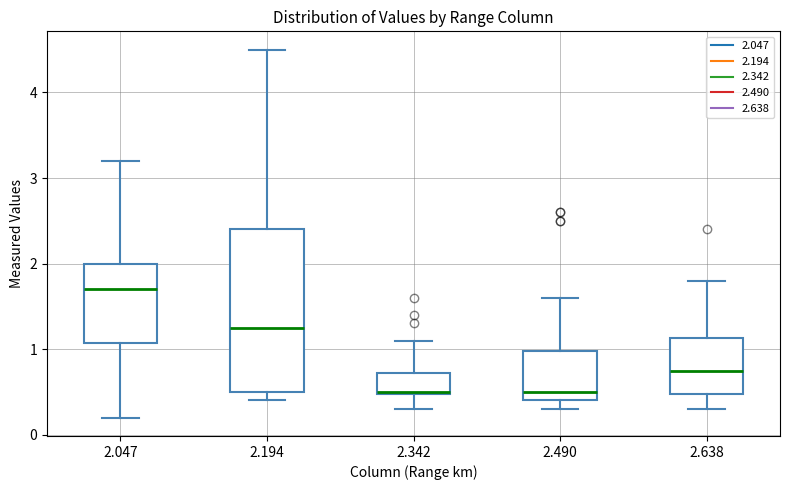

Reading left to right, transcribe this box plot: for each box, give where its median line is, the range the box spans, and where its two whiskers end, as read against the y-axis. The values are not printed on the chart, so give them approximately, as read against the axis.

2.047: median 1.7, box 1.1 to 2.0, whiskers 0.2 to 3.2
2.194: median 1.3, box 0.5 to 2.4, whiskers 0.4 to 4.5
2.342: median 0.5, box 0.5 to 0.7, whiskers 0.3 to 1.1
2.490: median 0.5, box 0.4 to 1.0, whiskers 0.3 to 1.6
2.638: median 0.8, box 0.5 to 1.1, whiskers 0.3 to 1.8